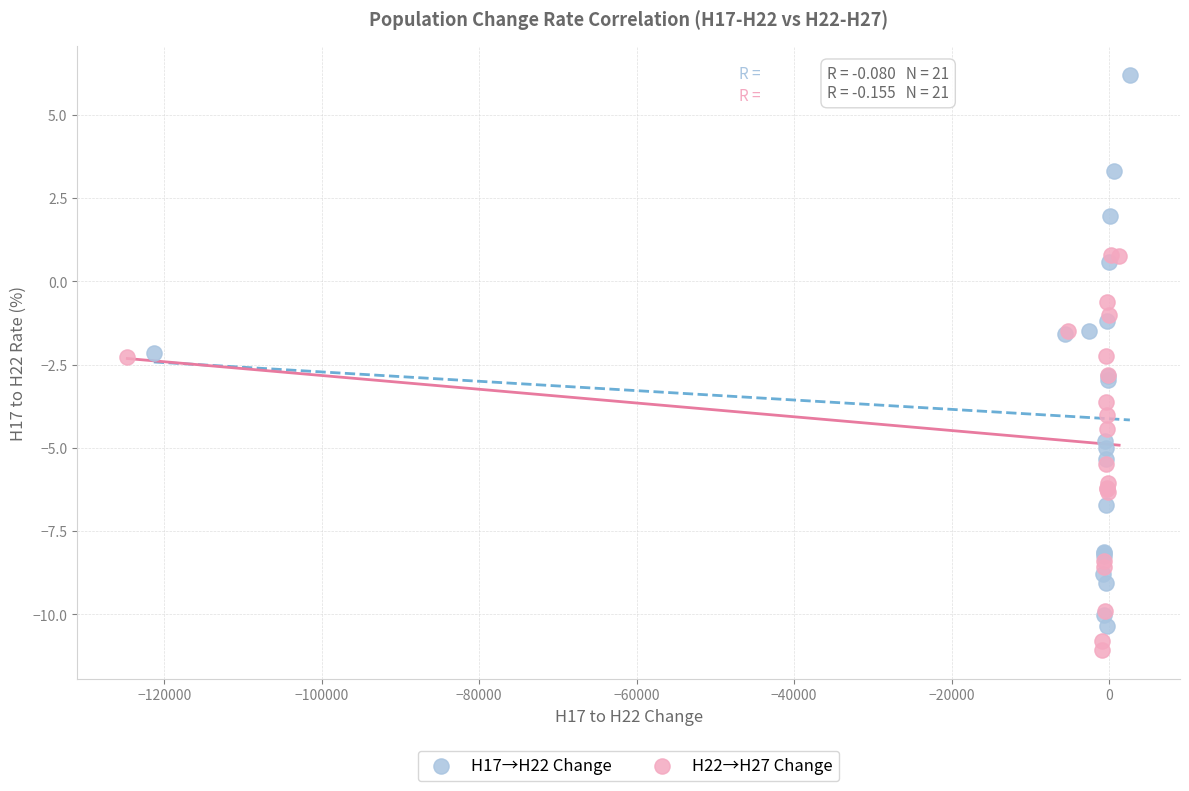

Which series contains the highest Y value?

H17→H22 Change